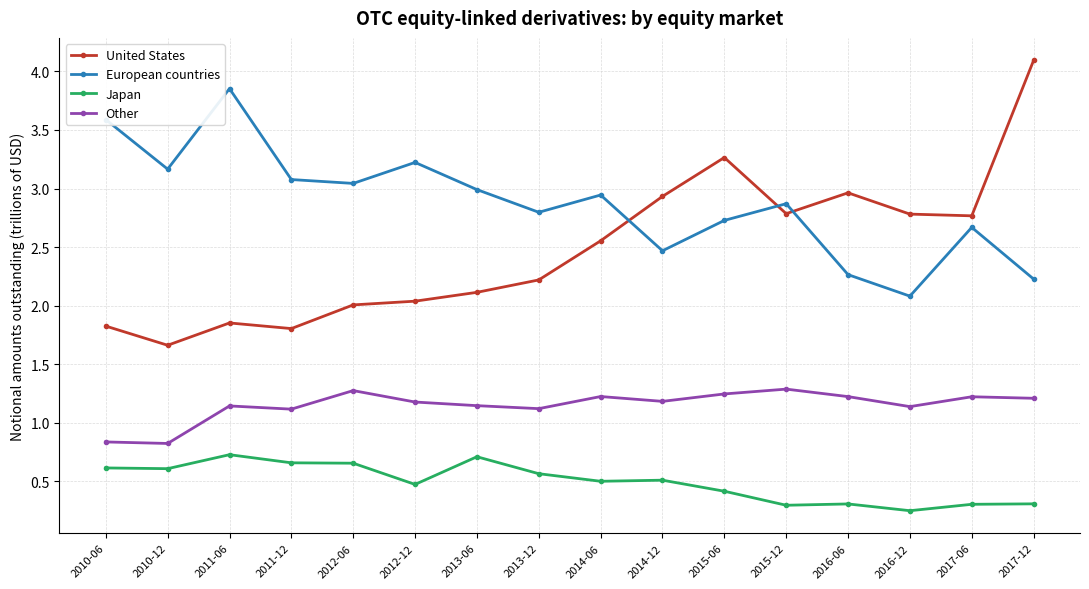

Which series has the largest total across all categories?

European countries